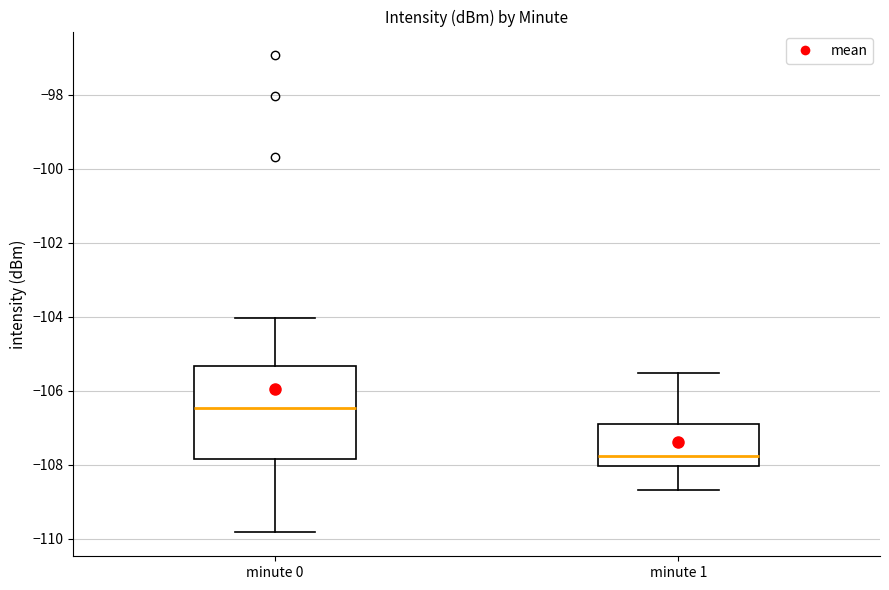

Comparing the boxes themselves (not the whiskers), which one is the tallest?

minute 0